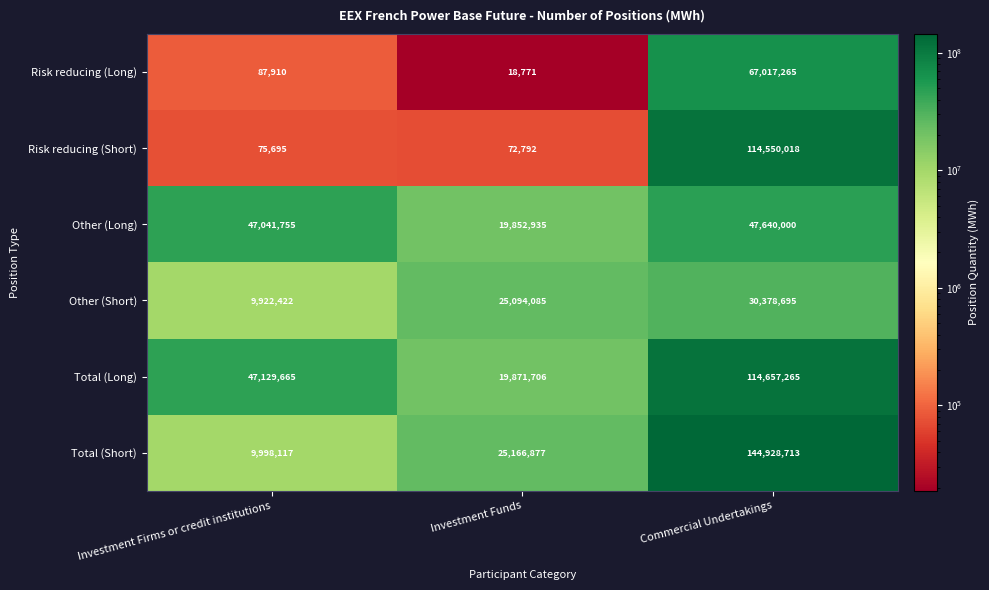

Between Investment Firms or credit institutions and Investment Funds, which series saw the biggest shift?

Total (Long)